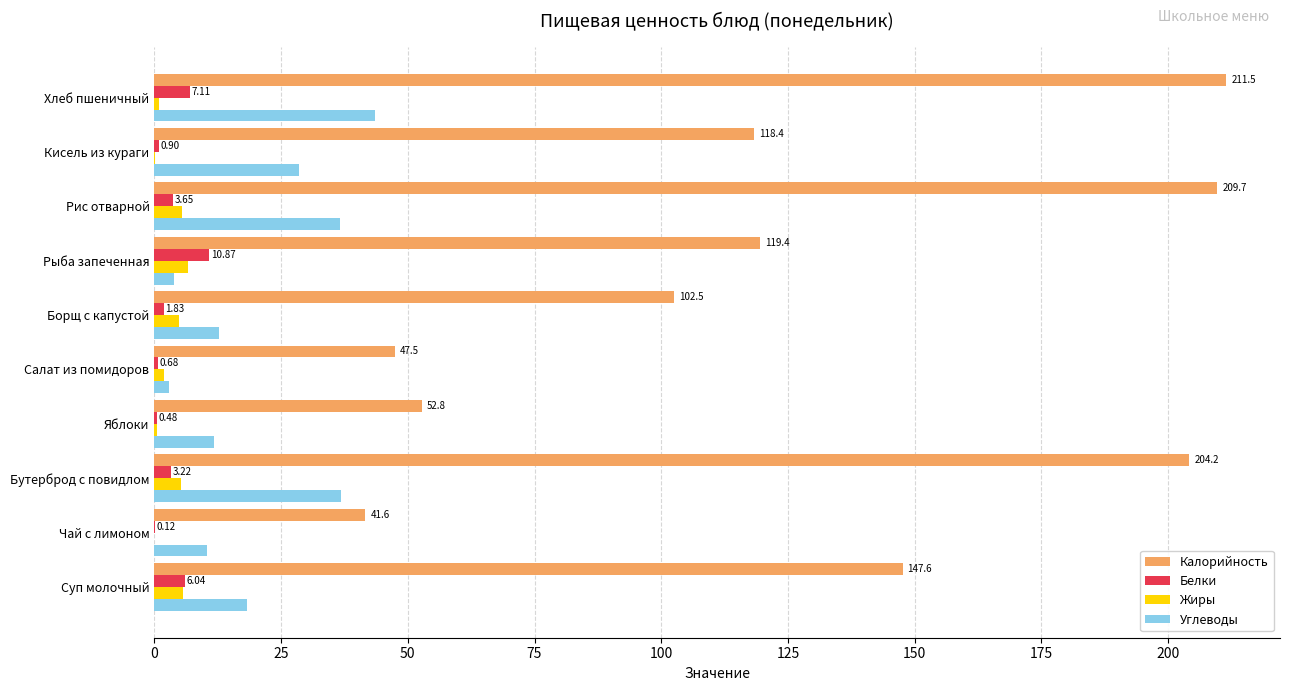

What is the sum of the Жиры values at Бутерброд с повидлом and Хлеб пшеничный?

6.1